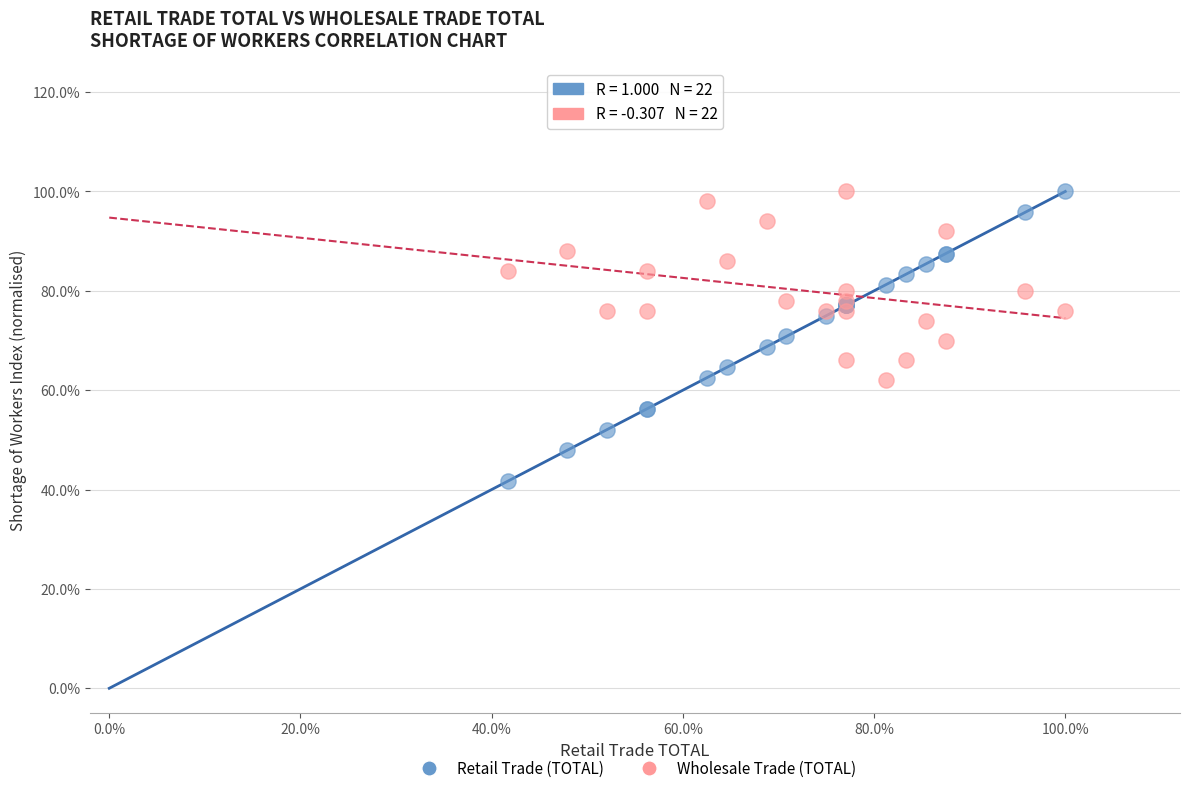

Which series has the largest Y range (max minus min)?

Retail Trade (TOTAL)